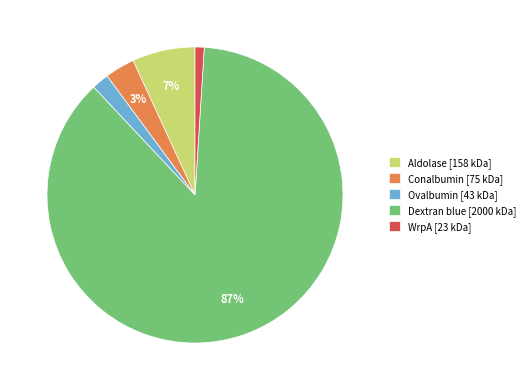

Rank the categories by value from highest to lowest.

Dextran blue, Aldolase, Conalbumin, Ovalbumin, WrpA